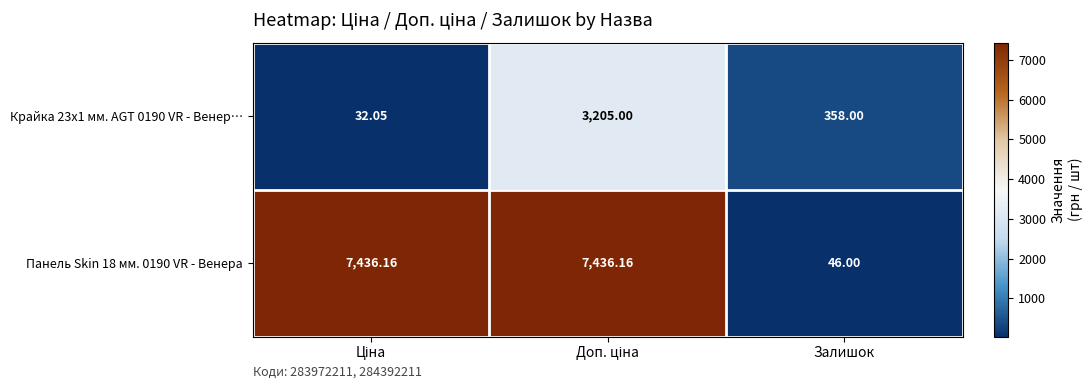

What is the spread (max minus min) of values at Залишок?

312.0